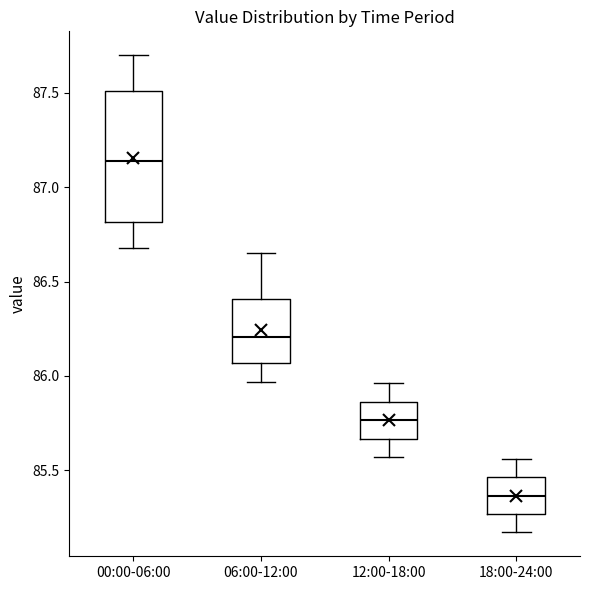

Comparing the boxes themselves (not the whiskers), which one is the tallest?

00:00-06:00